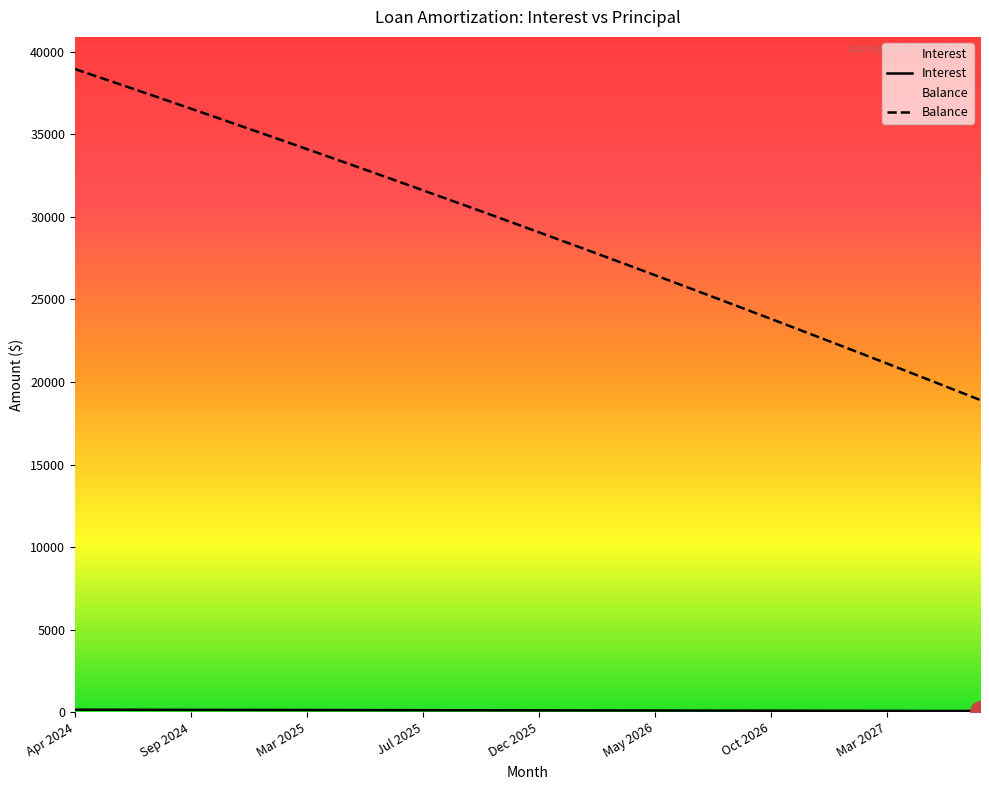

What is the approximate value of Interest at Mar 2027?

85.7